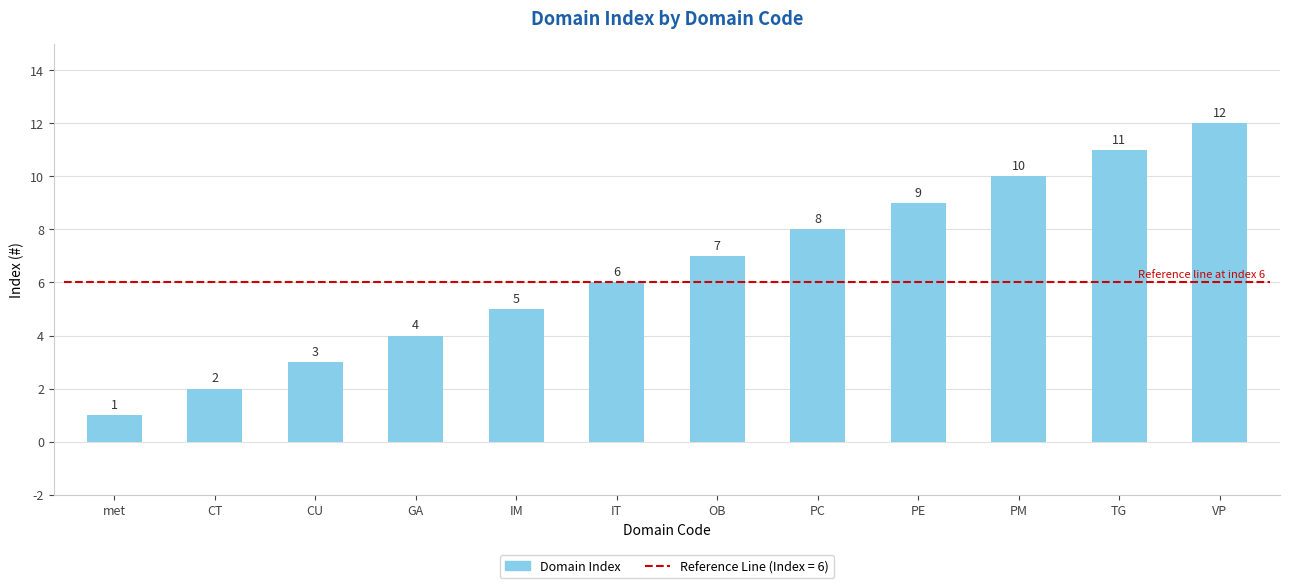

What is the change in value from IT to PM?

+4